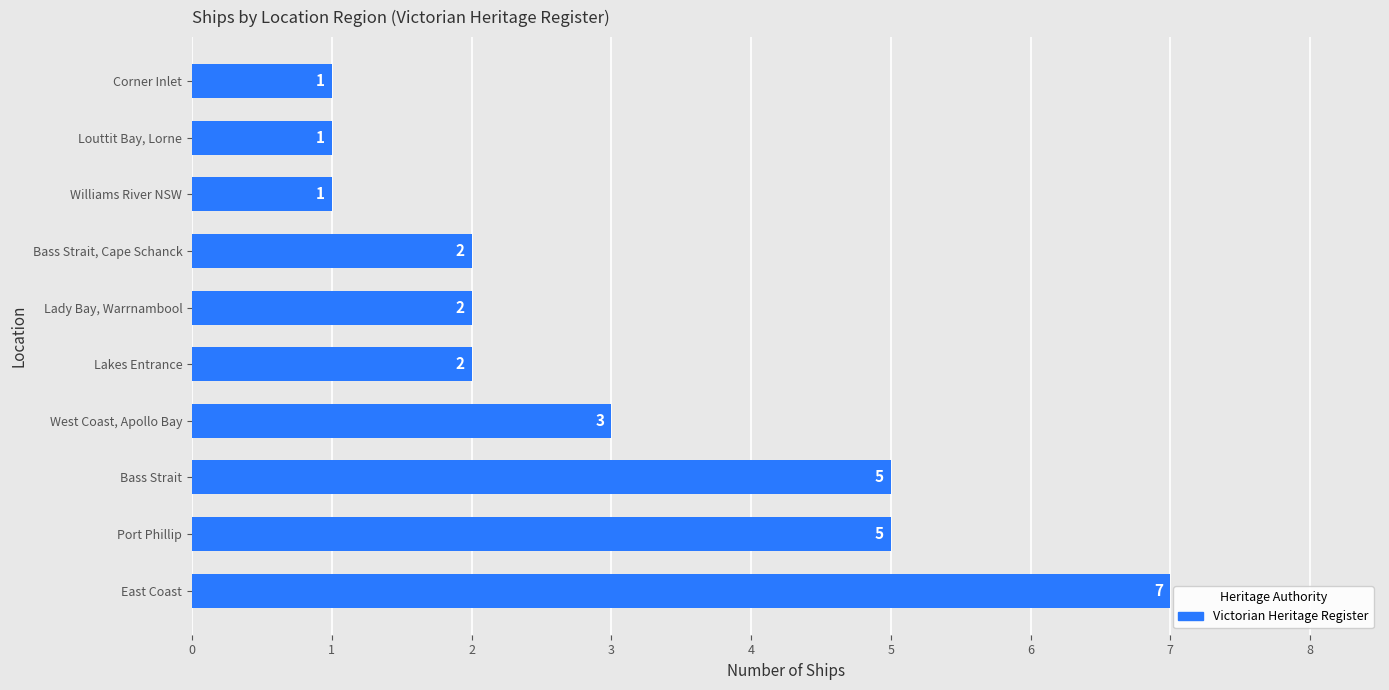

What is the maximum value shown in the chart?

7